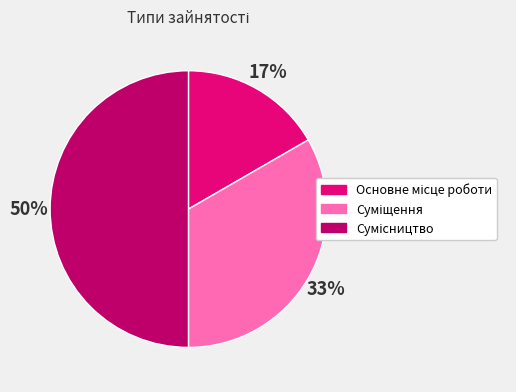

To the nearest percent, what is the average slice percentage?

33%